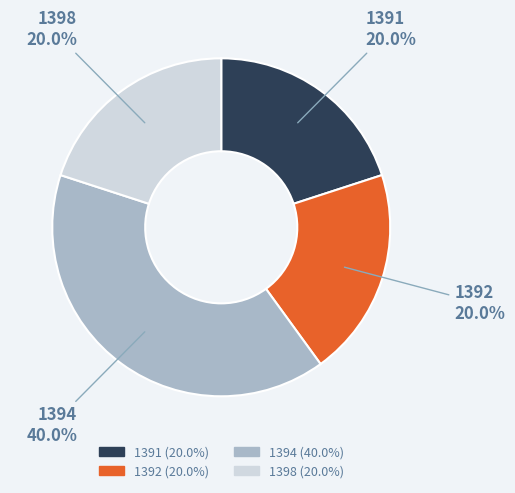

What portion of the pie excludes 1391?

80.0%